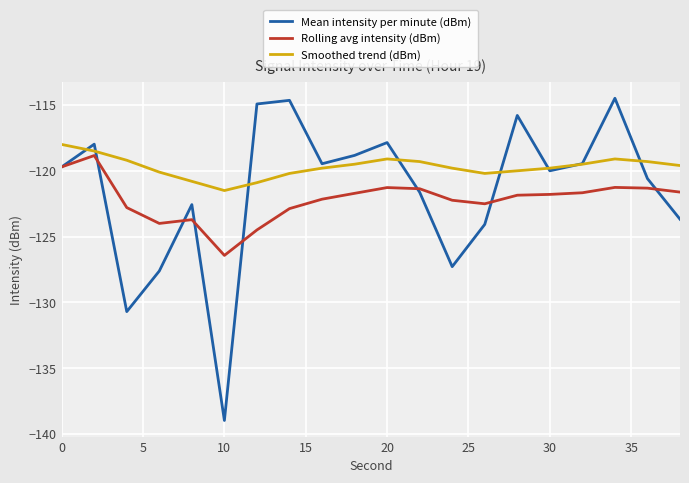

What is the minimum value for Mean intensity per minute (dBm)?

-139.0